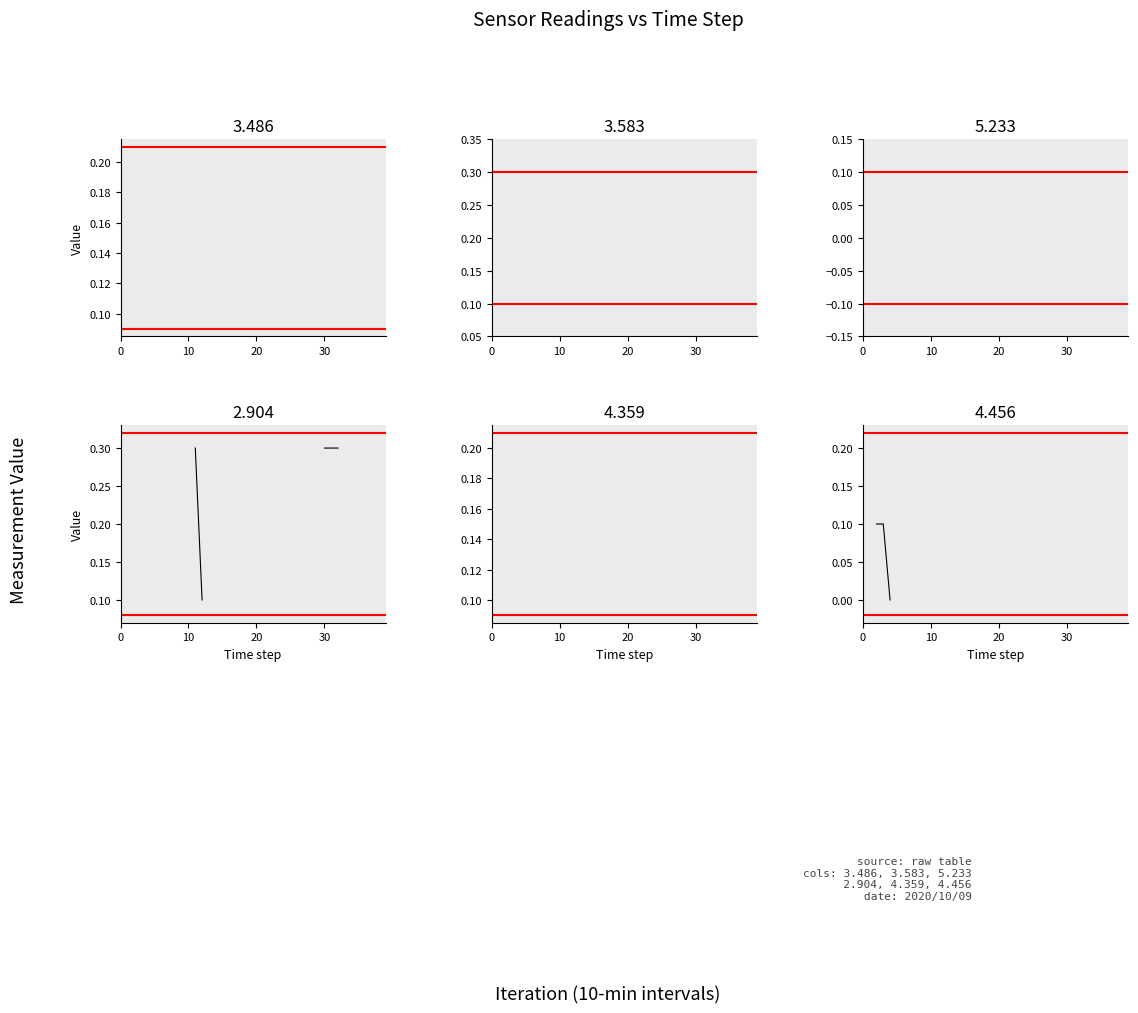

The col_35 (3.486) series shows nan at 5. True or false?

False